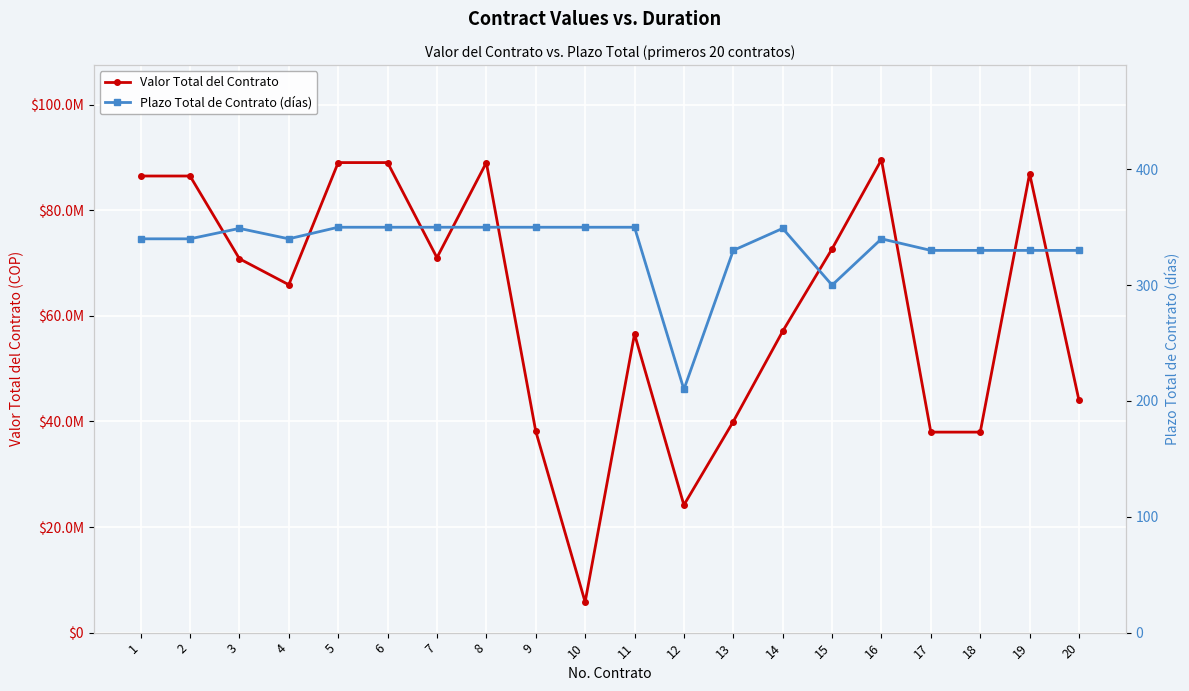

Which category has the lowest value across all series?

12